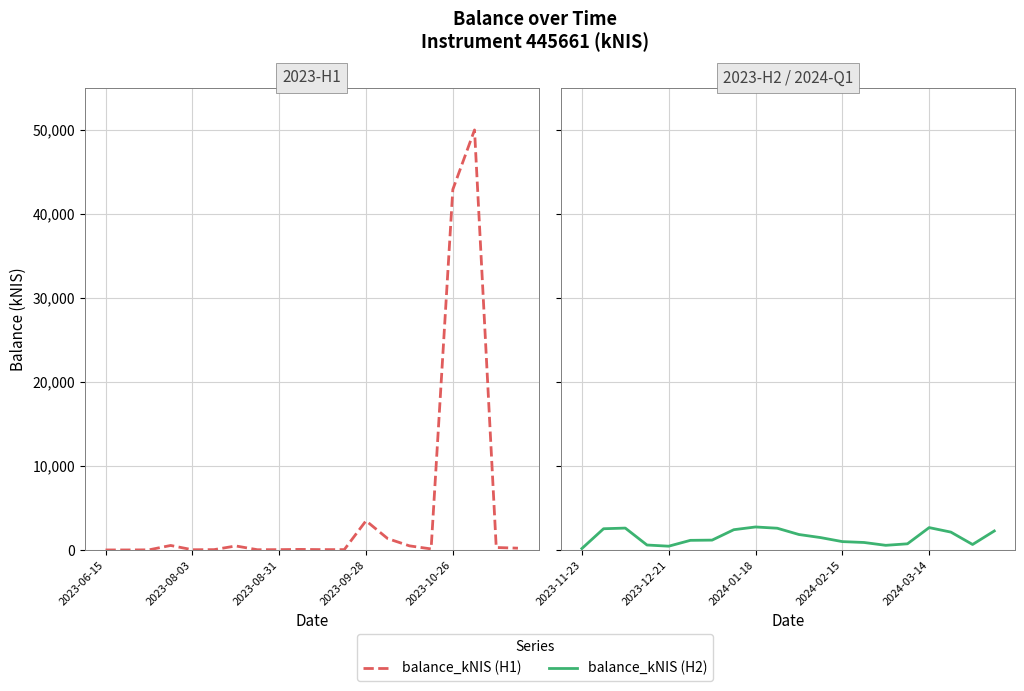

Is it true that the value at 2023-08-03 is 4334.5?

False